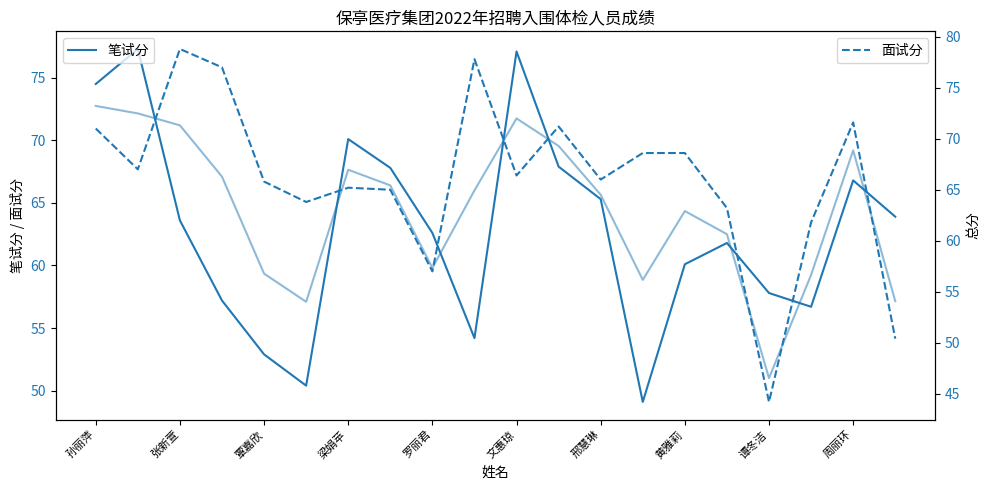

How many values in the 面试分 series are below 66?

9